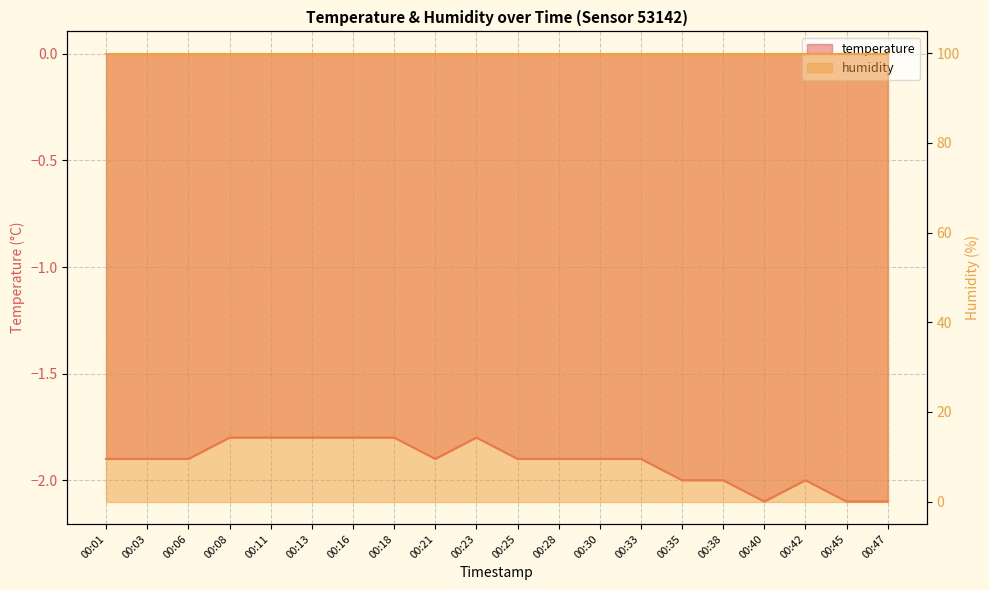

What is the difference between the second highest and minimum values?

0.3